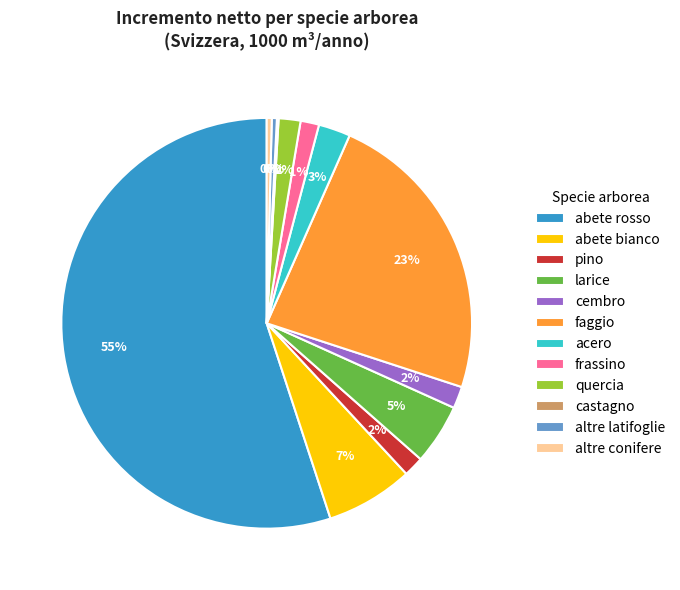

Is the sum of abete rosso and frassino greater than half?

Yes